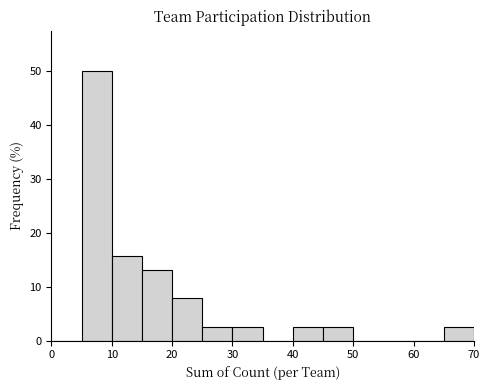

Which range on the x-axis has the tallest bar?

5 to 10